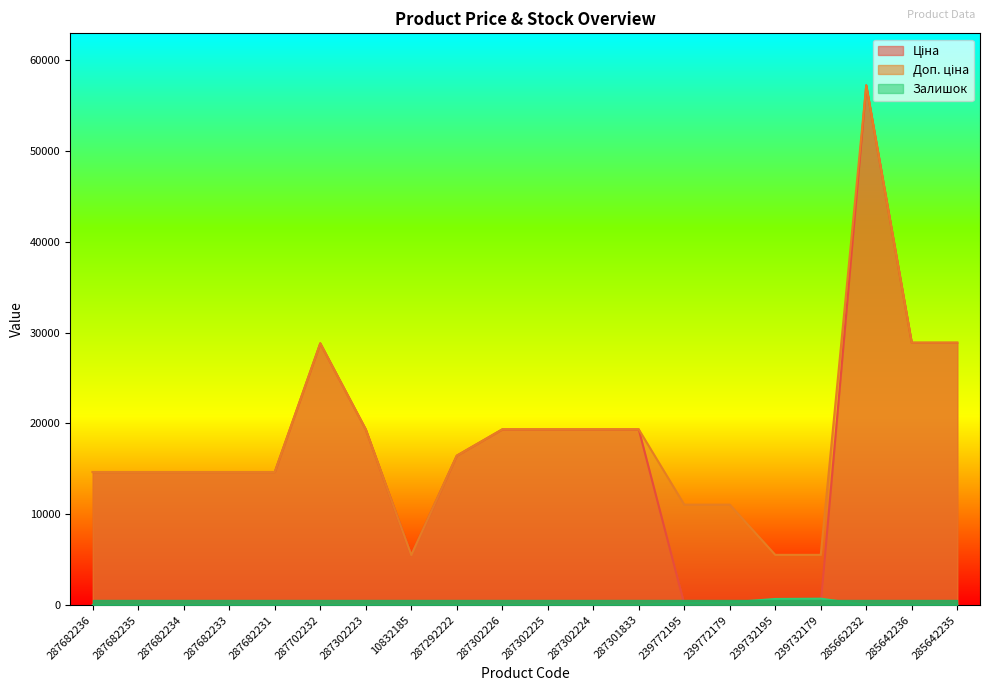

How many lines are shown in the chart?

3